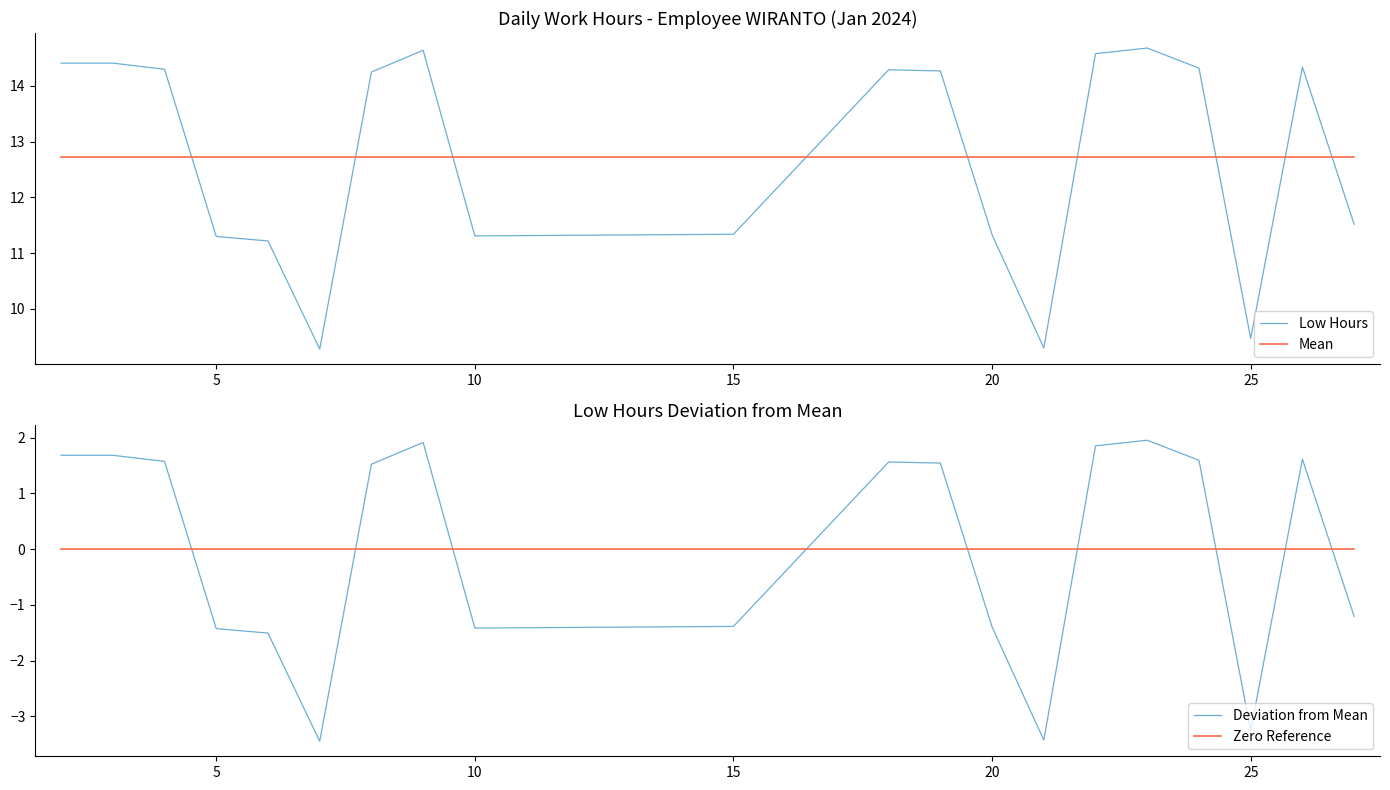

How many values in Deviation from Mean are below zero?

9